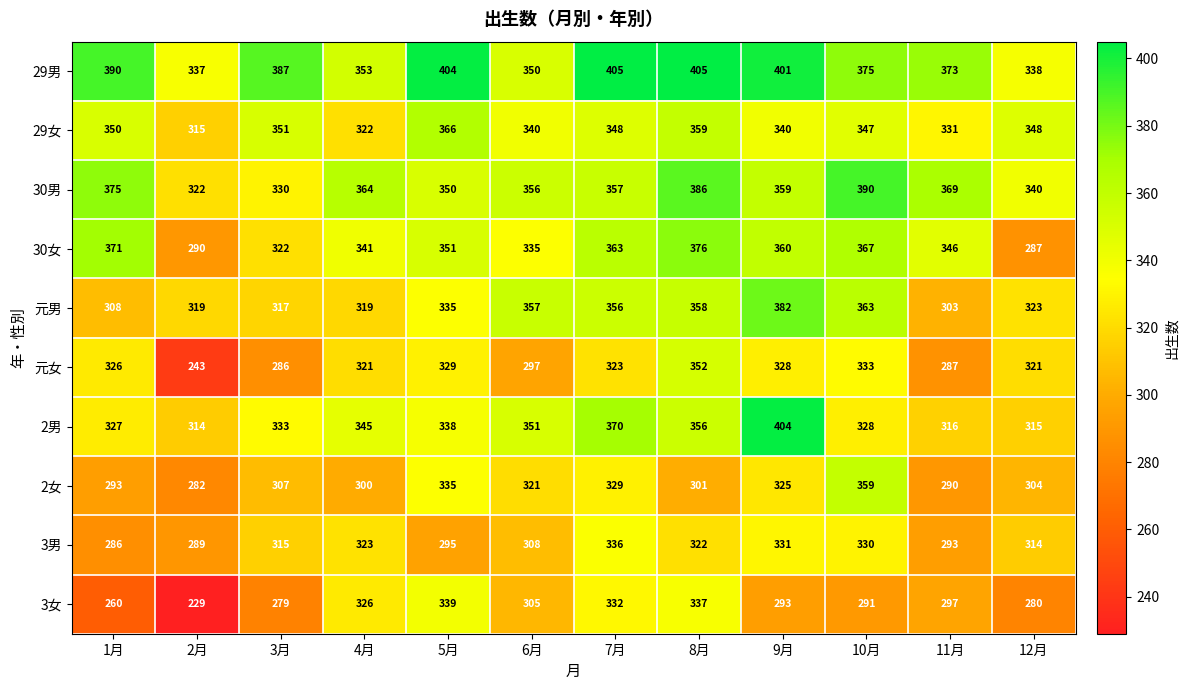

At which category does the chart reach its minimum across all series?

2月